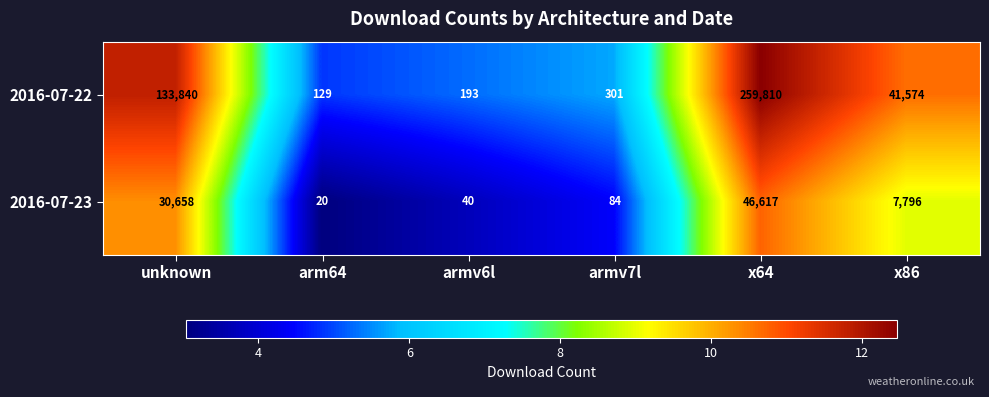

Rank the series at arm64 from highest to lowest value.

2016-07-22, 2016-07-23